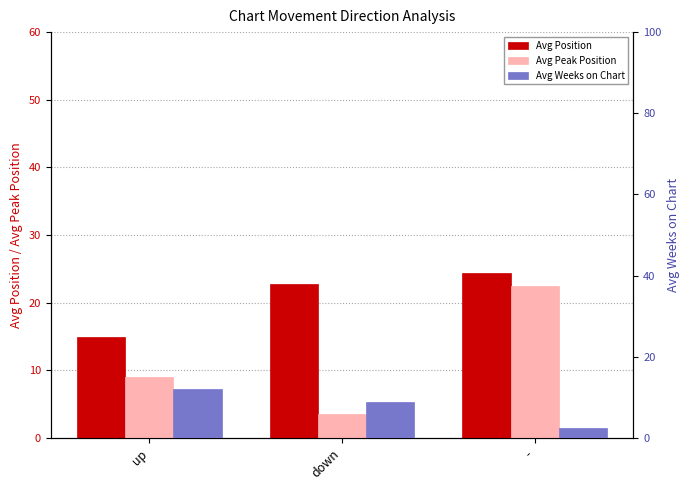

The value of Avg Peak Position at down is 5.1. True or false?

False